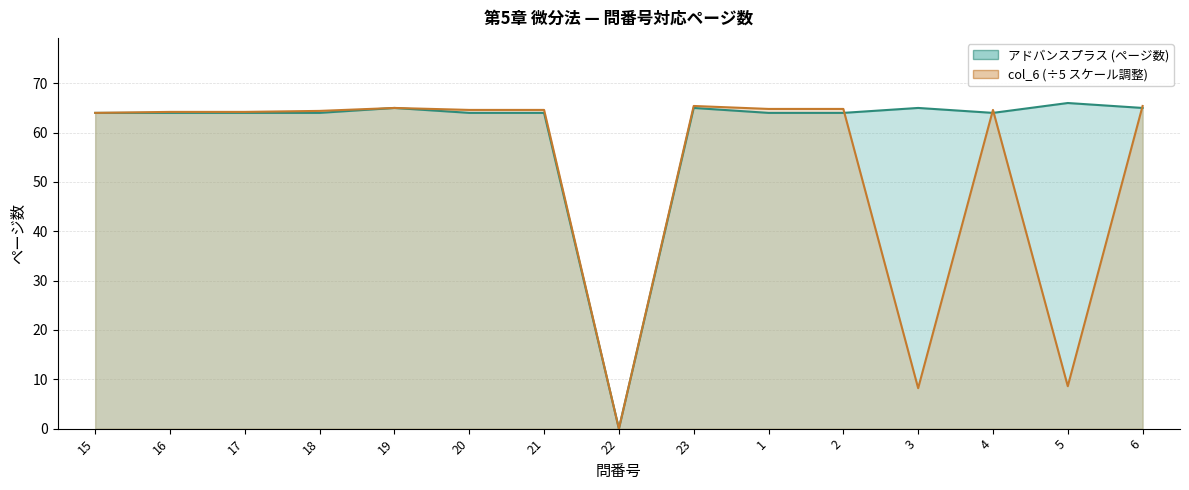

What is the highest value of the アドバンスプラス (line) series?

66.0